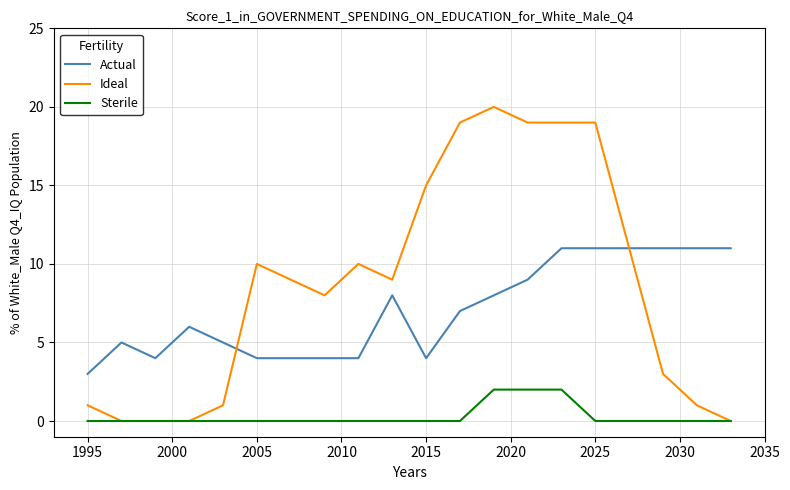

What is the maximum value for Actual?

11